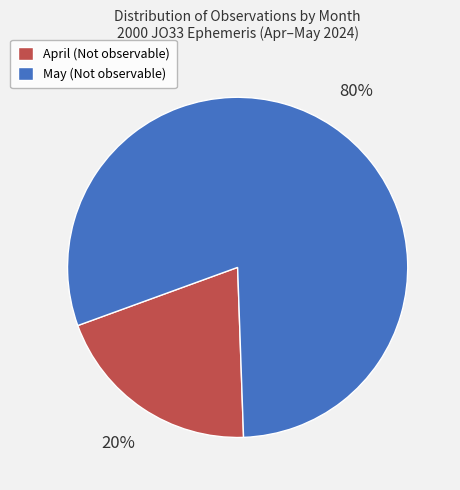

To the nearest percent, what is the average slice percentage?

50%